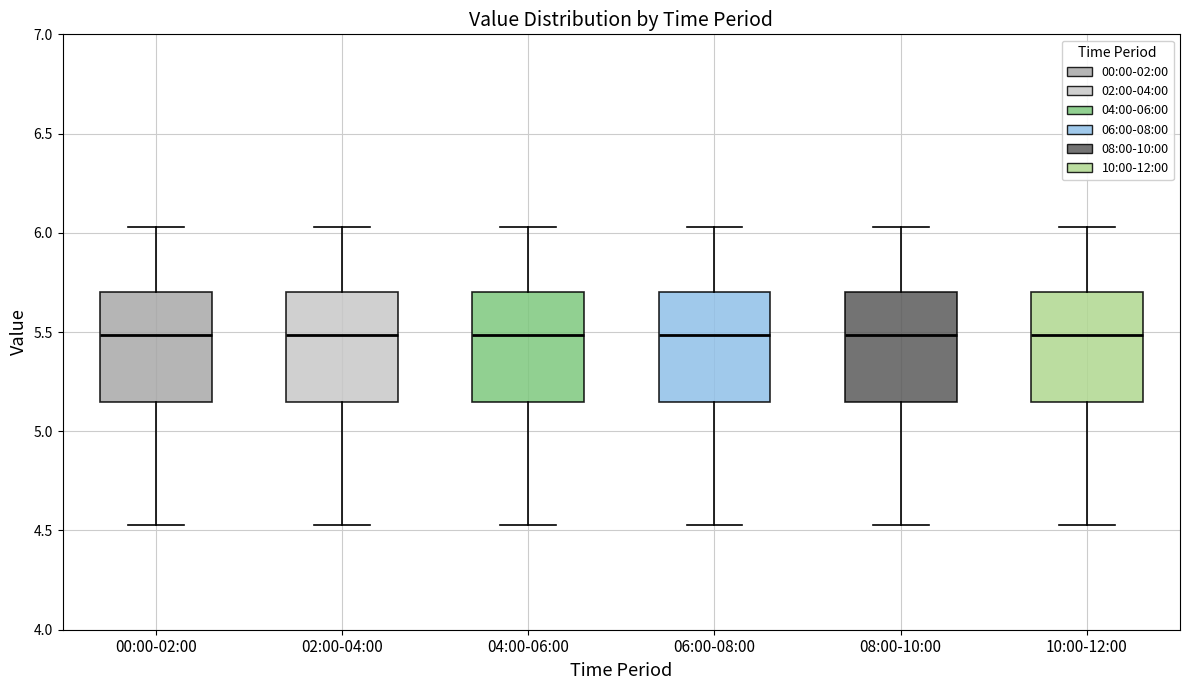

Reading left to right, transcribe this box plot: for each box, give where its median line is, the range the box spans, and where its two whiskers end, as read against the y-axis. The values are not printed on the chart, so give them approximately, as read against the axis.

00:00-02:00: median 5.50, box 5.15 to 5.70, whiskers 4.55 to 6.05
02:00-04:00: median 5.50, box 5.15 to 5.70, whiskers 4.55 to 6.05
04:00-06:00: median 5.50, box 5.15 to 5.70, whiskers 4.55 to 6.05
06:00-08:00: median 5.50, box 5.15 to 5.70, whiskers 4.55 to 6.05
08:00-10:00: median 5.50, box 5.15 to 5.70, whiskers 4.55 to 6.05
10:00-12:00: median 5.50, box 5.15 to 5.70, whiskers 4.55 to 6.05